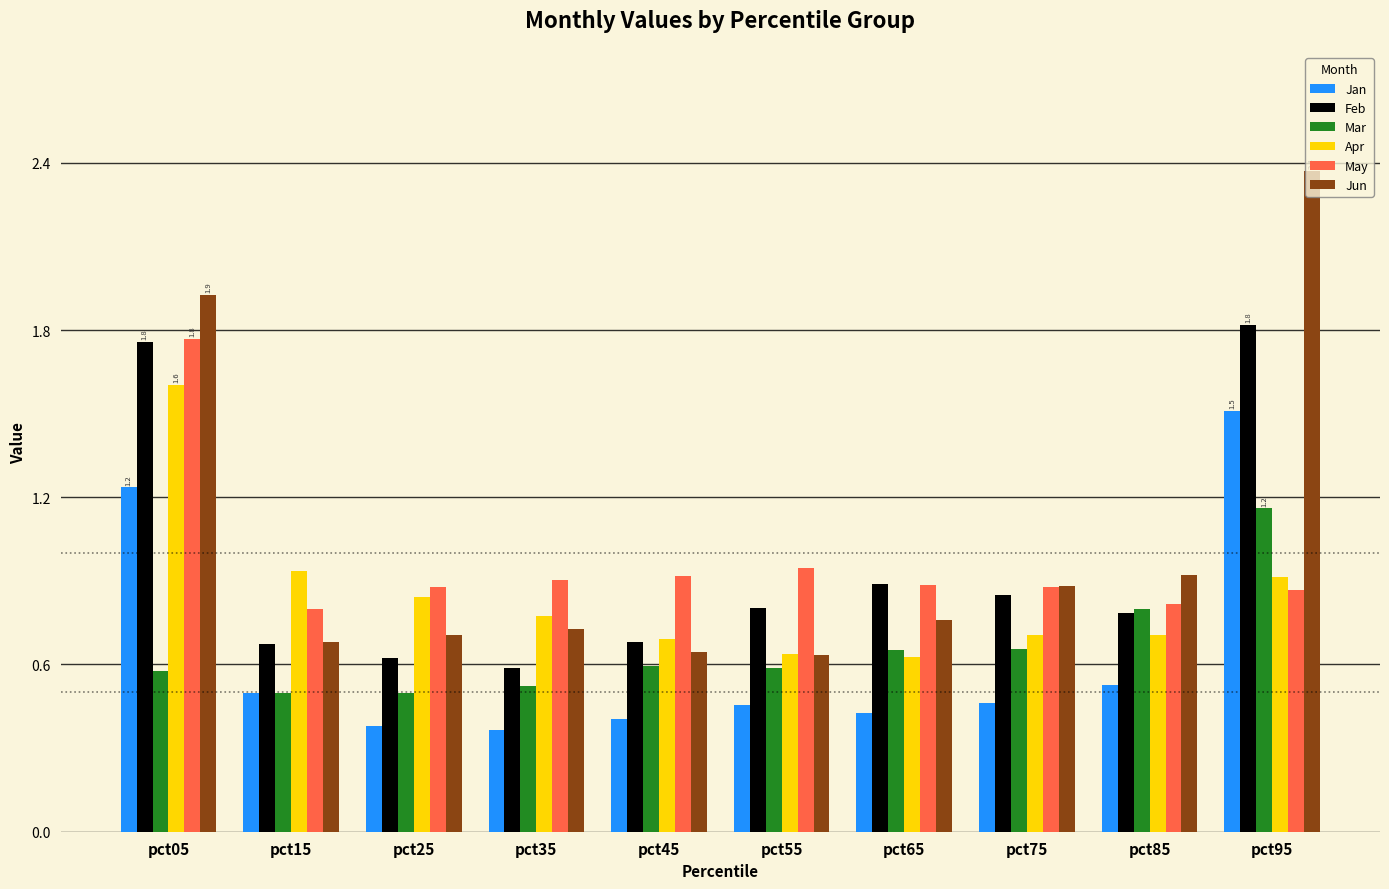

Which label corresponds to the largest value in the chart?

pct95